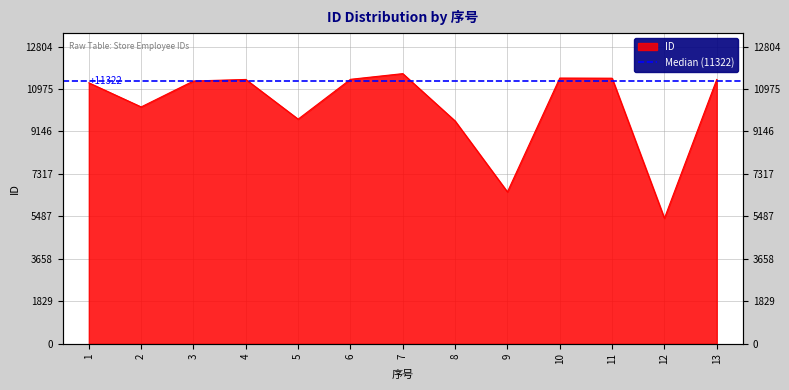

The value at 5 is 9679. True or false?

True